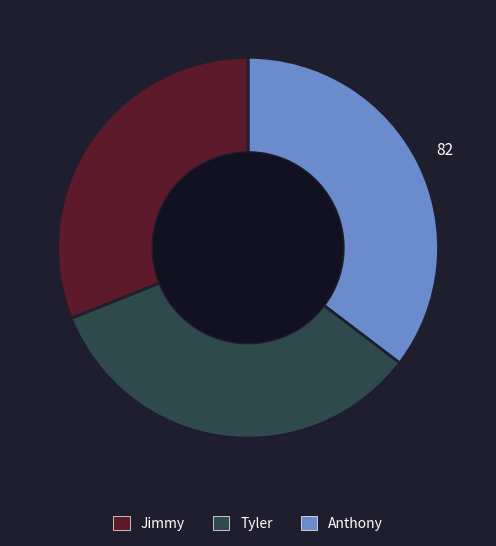

Is there a majority slice in this chart?

No